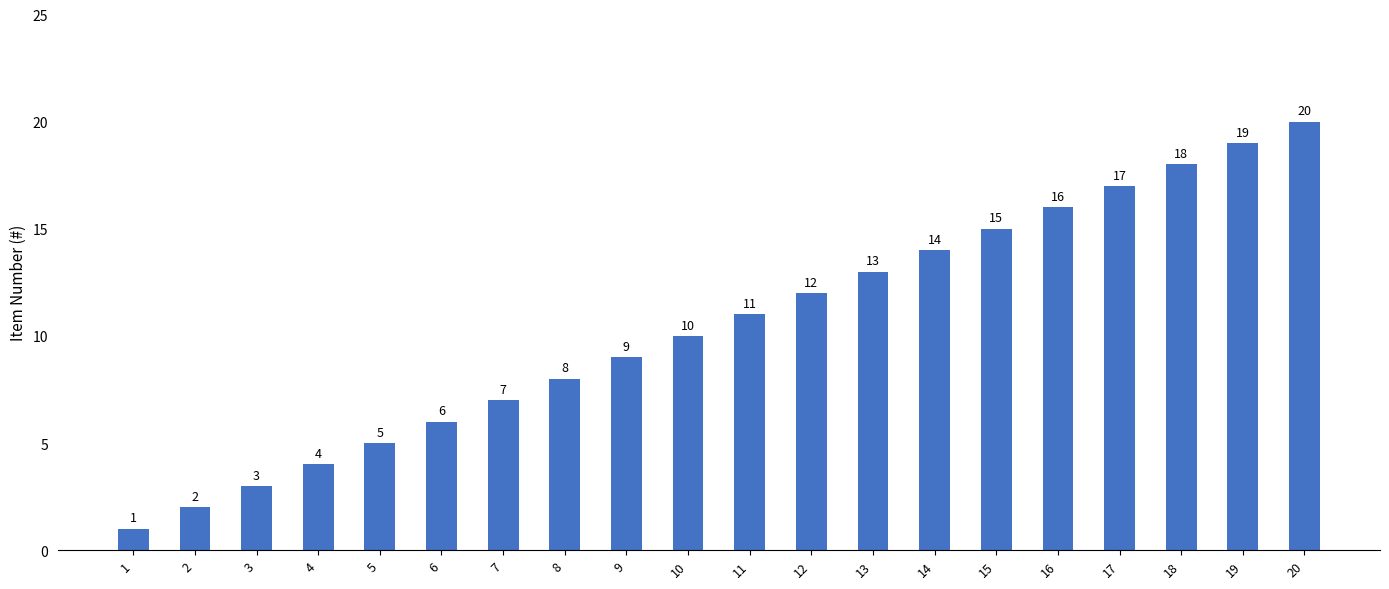

Reading right to left, list all the values displayed in this chart.

20	19	18	17	16	15	14	13	12	11	10	9	8	7	6	5	4	3	2	1